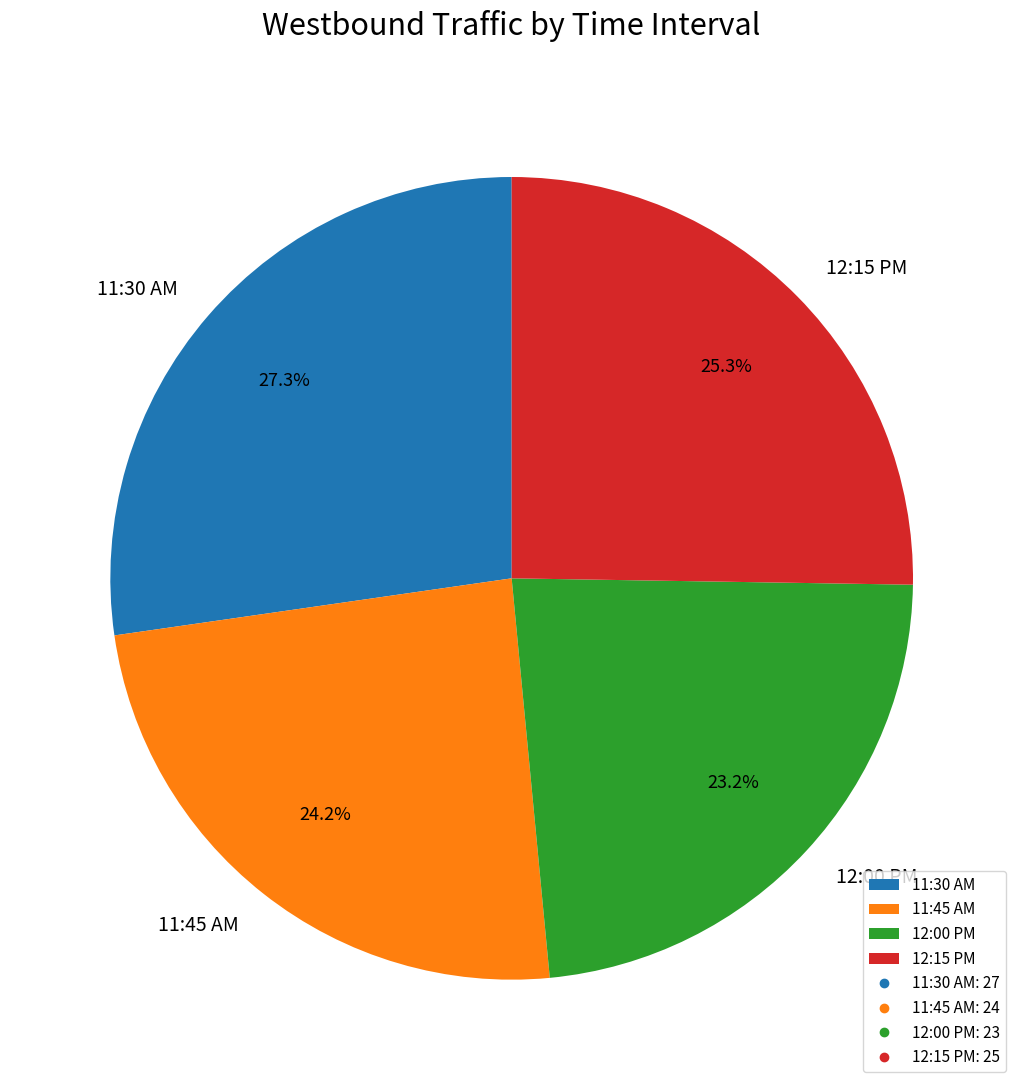

How many slices are in this pie chart?

4